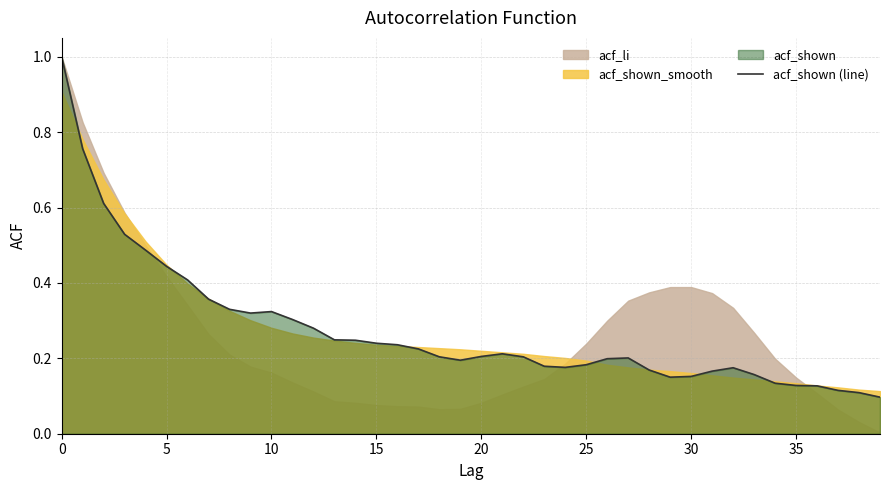

How many interior local peaks (higher than both neighbors) does the data have?

4